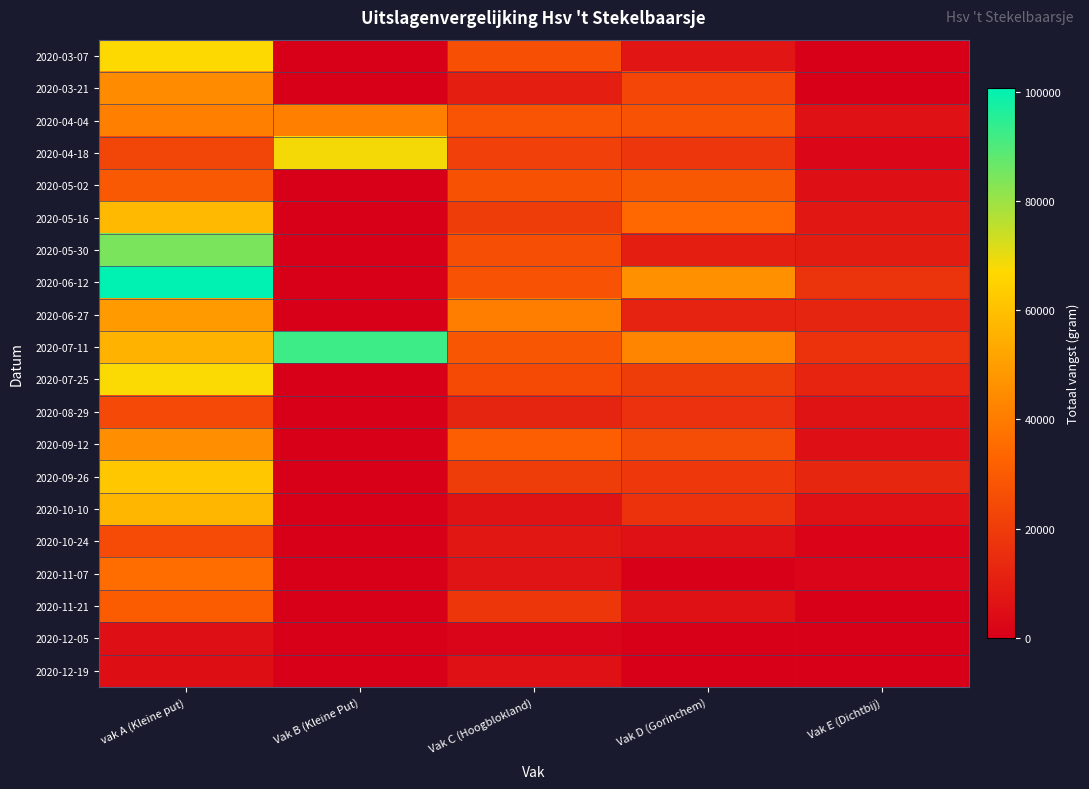

Reading right to left, extract all data points from this chart.

2020-03-07: Vak E (Dichtbij)=0	Vak D (Gorinchem)=7254	Vak C (Hoogblokland)=26522	Vak B (Kleine Put)=0	vak A (Kleine put)=67343
2020-03-21: Vak E (Dichtbij)=0	Vak D (Gorinchem)=23338	Vak C (Hoogblokland)=10426	Vak B (Kleine Put)=0	vak A (Kleine put)=44956
2020-04-04: Vak E (Dichtbij)=5909	Vak D (Gorinchem)=27636	Vak C (Hoogblokland)=27751	Vak B (Kleine Put)=41218	vak A (Kleine put)=41374
2020-04-18: Vak E (Dichtbij)=2274	Vak D (Gorinchem)=18059	Vak C (Hoogblokland)=21319	Vak B (Kleine Put)=68418	vak A (Kleine put)=22931
2020-05-02: Vak E (Dichtbij)=5644	Vak D (Gorinchem)=28884	Vak C (Hoogblokland)=27126	Vak B (Kleine Put)=0	vak A (Kleine put)=29558
2020-05-16: Vak E (Dichtbij)=7877	Vak D (Gorinchem)=33918	Vak C (Hoogblokland)=20210	Vak B (Kleine Put)=0	vak A (Kleine put)=58054
2020-05-30: Vak E (Dichtbij)=9496	Vak D (Gorinchem)=10023	Vak C (Hoogblokland)=26069	Vak B (Kleine Put)=0	vak A (Kleine put)=84416
2020-06-12: Vak E (Dichtbij)=17230	Vak D (Gorinchem)=45955	Vak C (Hoogblokland)=27644	Vak B (Kleine Put)=0	vak A (Kleine put)=100560
2020-06-27: Vak E (Dichtbij)=12334	Vak D (Gorinchem)=11867	Vak C (Hoogblokland)=40636	Vak B (Kleine Put)=0	vak A (Kleine put)=49004
2020-07-11: Vak E (Dichtbij)=16601	Vak D (Gorinchem)=42748	Vak C (Hoogblokland)=28356	Vak B (Kleine Put)=92342	vak A (Kleine put)=56172
2020-07-25: Vak E (Dichtbij)=12036	Vak D (Gorinchem)=20080	Vak C (Hoogblokland)=24689	Vak B (Kleine Put)=0	vak A (Kleine put)=67422
2020-08-29: Vak E (Dichtbij)=6341	Vak D (Gorinchem)=16479	Vak C (Hoogblokland)=12218	Vak B (Kleine Put)=0	vak A (Kleine put)=24309
2020-09-12: Vak E (Dichtbij)=5369	Vak D (Gorinchem)=25684	Vak C (Hoogblokland)=30843	Vak B (Kleine Put)=0	vak A (Kleine put)=45737
2020-09-26: Vak E (Dichtbij)=12756	Vak D (Gorinchem)=18840	Vak C (Hoogblokland)=20263	Vak B (Kleine Put)=0	vak A (Kleine put)=61918
2020-10-10: Vak E (Dichtbij)=6077	Vak D (Gorinchem)=16553	Vak C (Hoogblokland)=6378	Vak B (Kleine Put)=0	vak A (Kleine put)=57004
2020-10-24: Vak E (Dichtbij)=1247	Vak D (Gorinchem)=5851	Vak C (Hoogblokland)=7868	Vak B (Kleine Put)=0	vak A (Kleine put)=24943
2020-11-07: Vak E (Dichtbij)=1895	Vak D (Gorinchem)=155	Vak C (Hoogblokland)=6706	Vak B (Kleine Put)=0	vak A (Kleine put)=35689
2020-11-21: Vak E (Dichtbij)=0	Vak D (Gorinchem)=5873	Vak C (Hoogblokland)=18373	Vak B (Kleine Put)=0	vak A (Kleine put)=30302
2020-12-05: Vak E (Dichtbij)=0	Vak D (Gorinchem)=0	Vak C (Hoogblokland)=1943	Vak B (Kleine Put)=0	vak A (Kleine put)=5169
2020-12-19: Vak E (Dichtbij)=34	Vak D (Gorinchem)=0	Vak C (Hoogblokland)=5868	Vak B (Kleine Put)=0	vak A (Kleine put)=5083